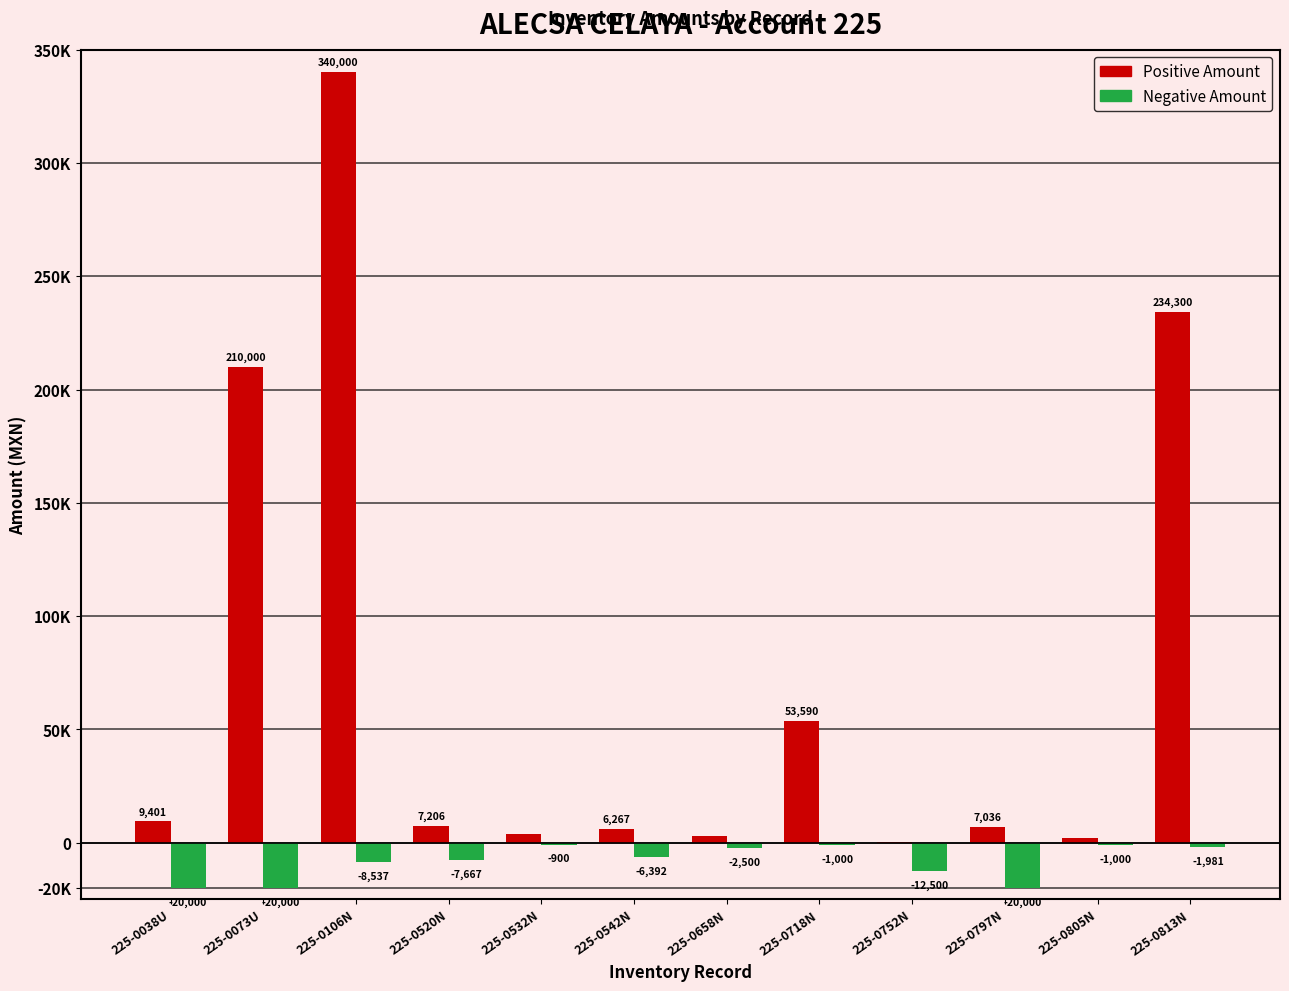

The value of Positive at 225-0718N is 74265.4. True or false?

False